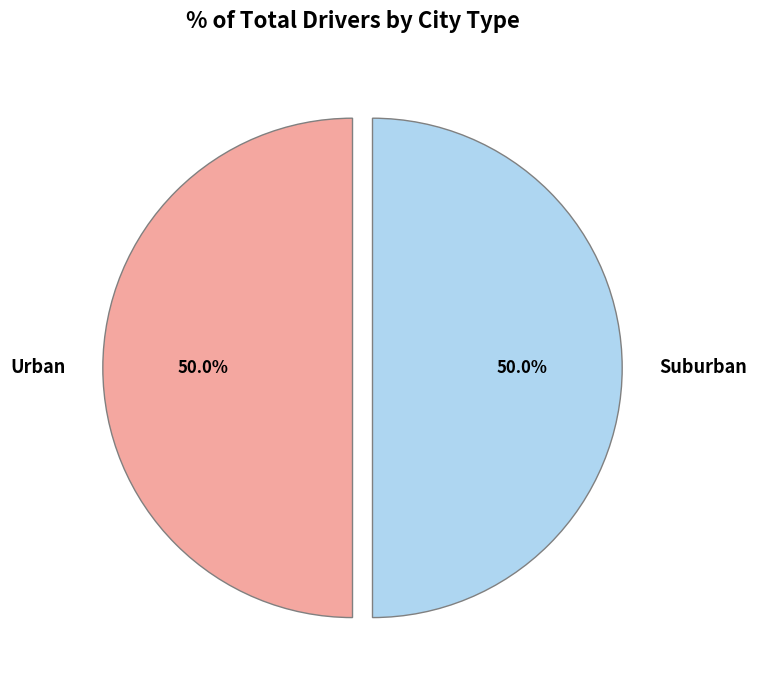

What percentage is NOT represented by Suburban?

50.0%